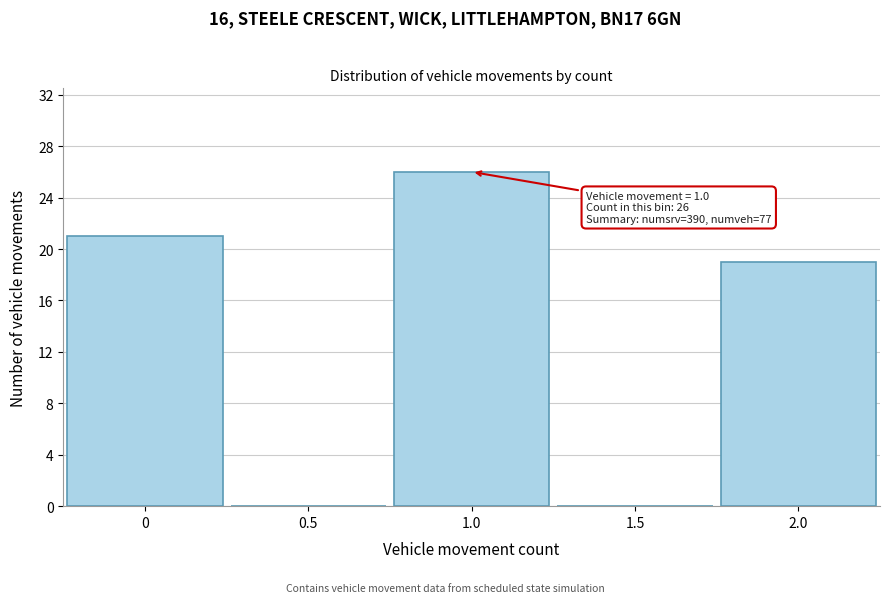

Reading left to right, list all the values displayed in this chart.

0=21	0.5=0	1.0=26	1.5=0	2.0=19